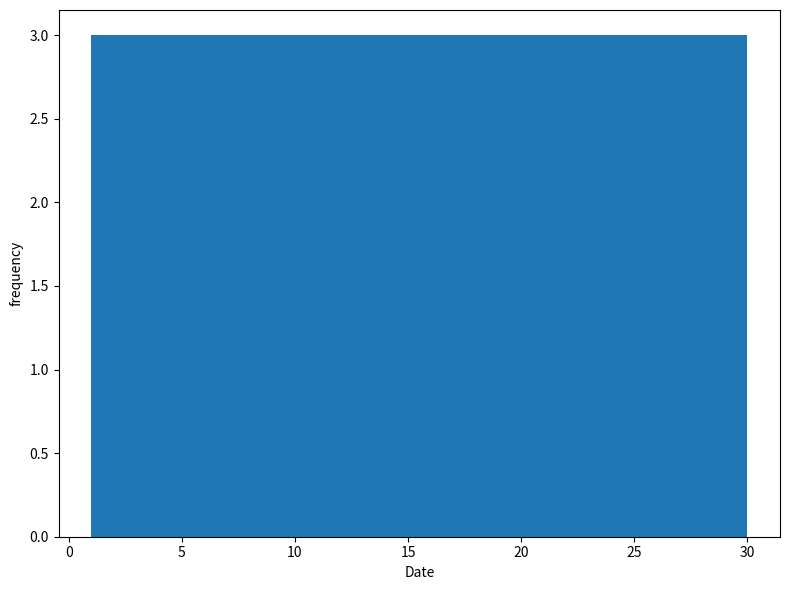

Reading left to right, list every bar in this chart as the range it spans on the x-axis followed by its height. Neither the bar edges nor the heights are printed on the chart, so give them approximately, as read against the axes.

1.0 to 3.9: 3
3.9 to 6.8: 3
6.8 to 9.7: 3
9.7 to 12.6: 3
12.6 to 15.5: 3
15.5 to 18.4: 3
18.4 to 21.3: 3
21.3 to 24.2: 3
24.2 to 27.1: 3
27.1 to 30.0: 3